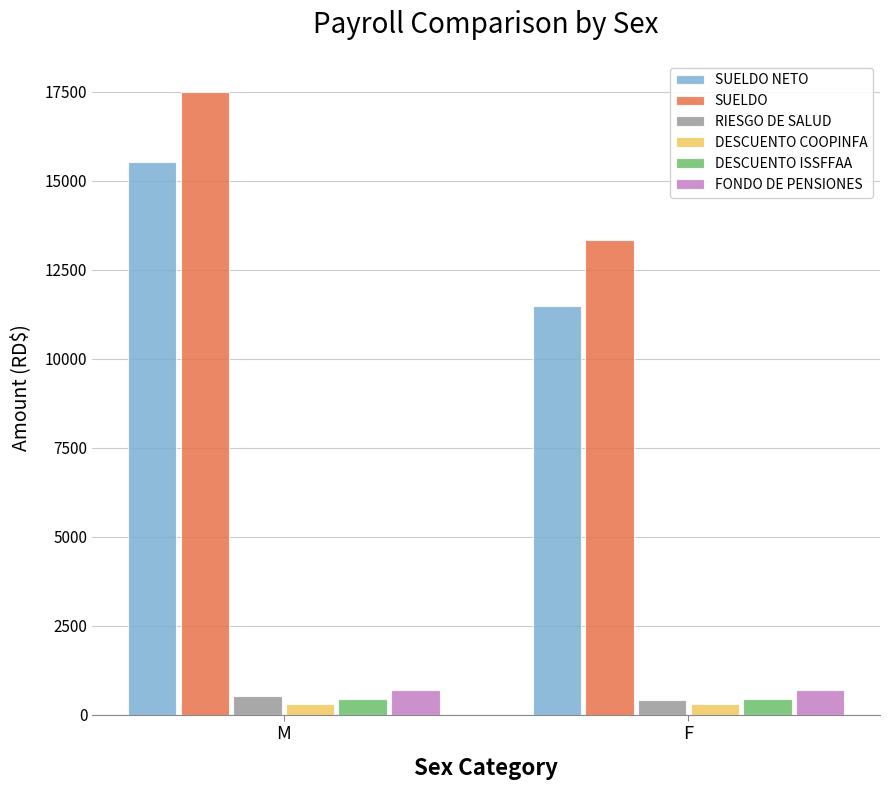

What is the approximate value of SUELDO NETO at M?

15518.0